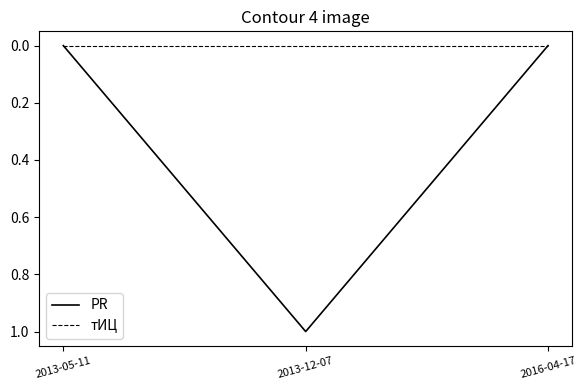

At which category is the sum across all series the highest?

2013-12-07